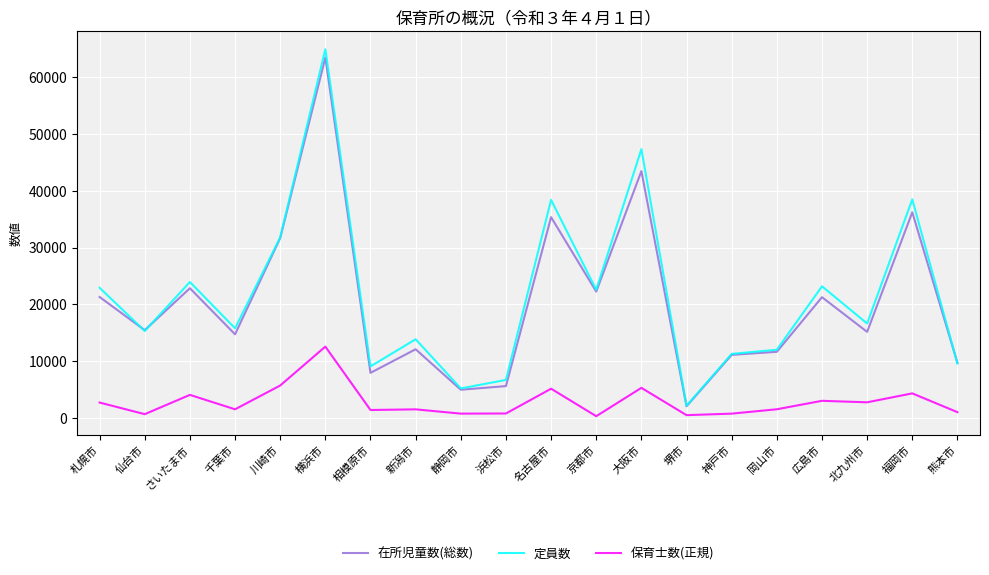

What is the sum of the 保育士数(正規) values at 熊本市 and 千葉市?

2500